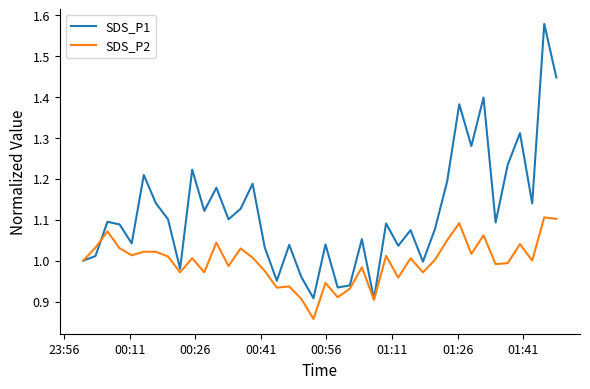

Rank the series by their average value, from highest to lowest.

SDS_P1, SDS_P2